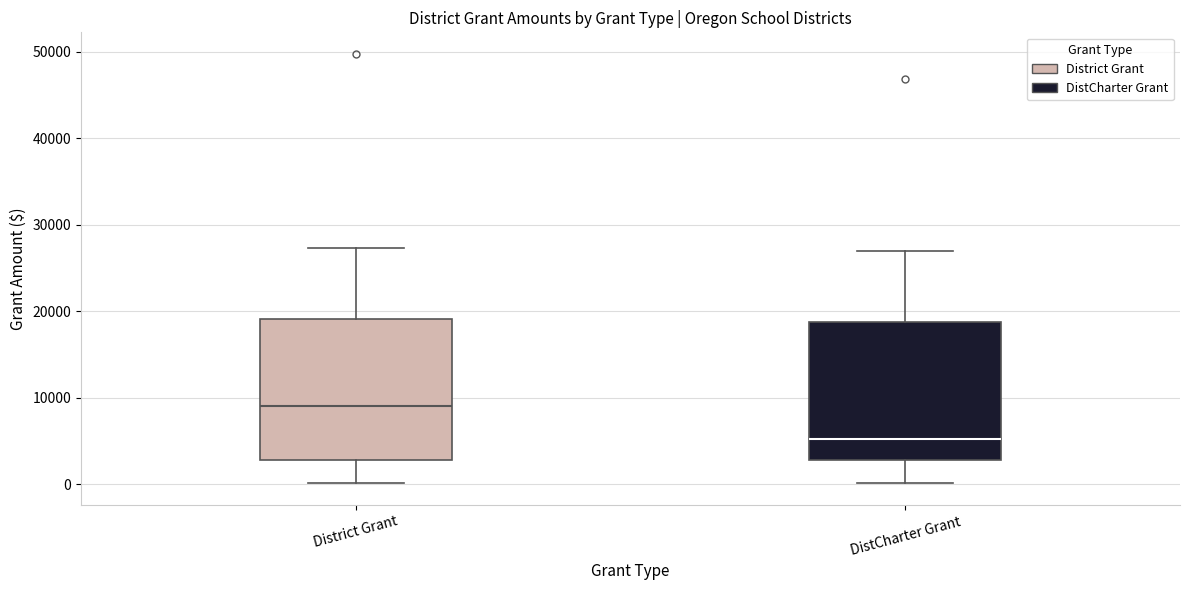

Reading left to right, transcribe this box plot: for each box, give where its median line is, the range the box spans, and where its two whiskers end, as read against the y-axis. The values are not printed on the chart, so give them approximately, as read against the axis.

District Grant: median 9000, box 3000 to 19000, whiskers 0 to 27000
DistCharter Grant: median 5000, box 3000 to 19000, whiskers 0 to 27000